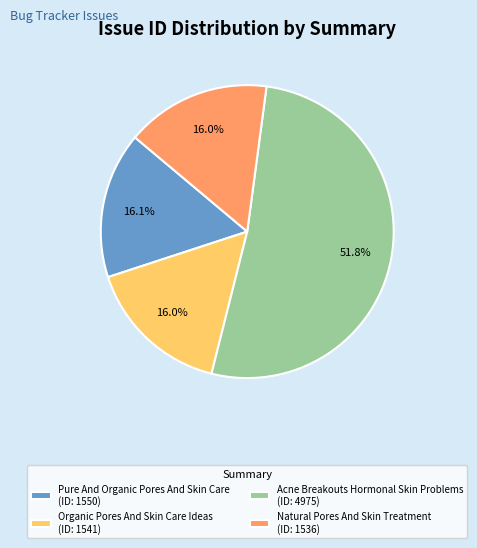

How many slices are in this pie chart?

4